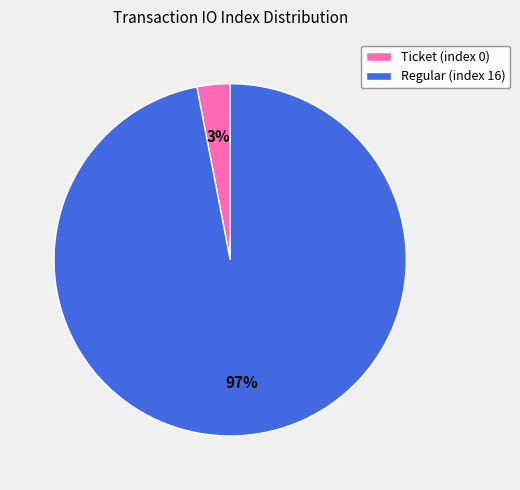

True or false: Ticket (index 0) accounts for 3% of the total.

True